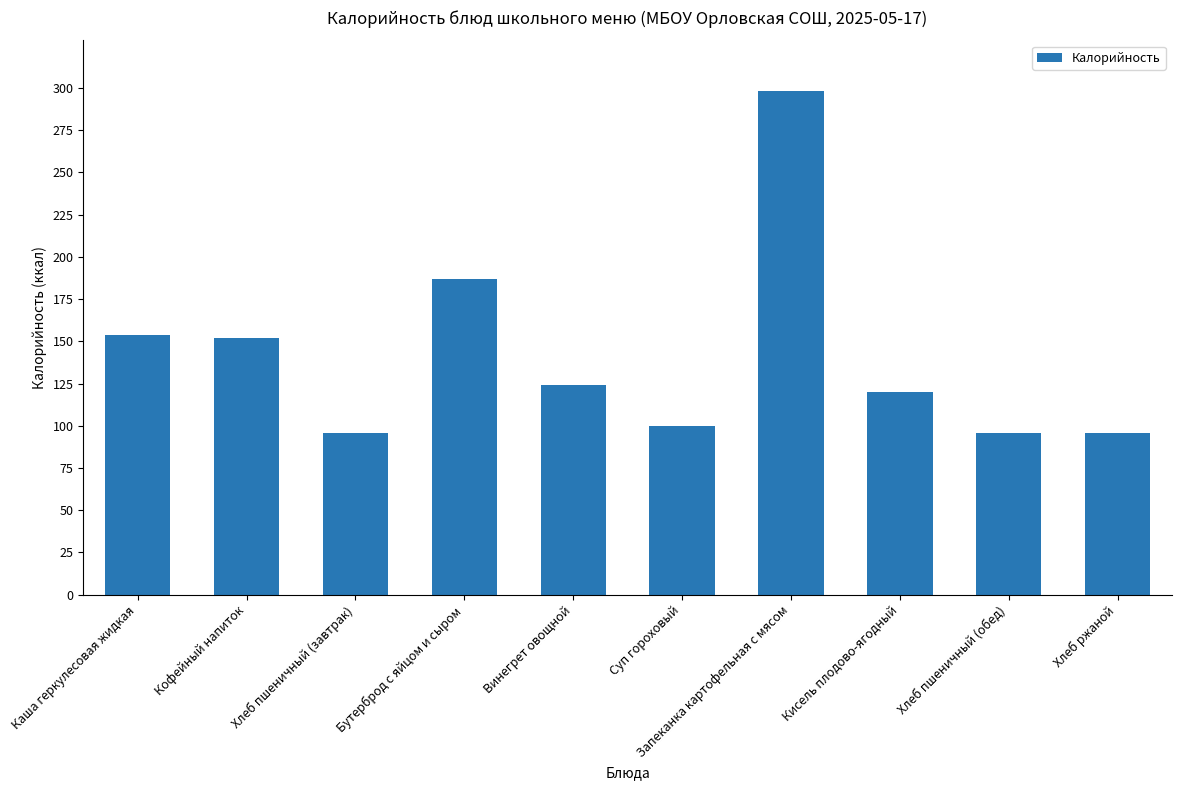

True or false: the data shows 28.1 at Хлеб пшеничный (завтрак).

False